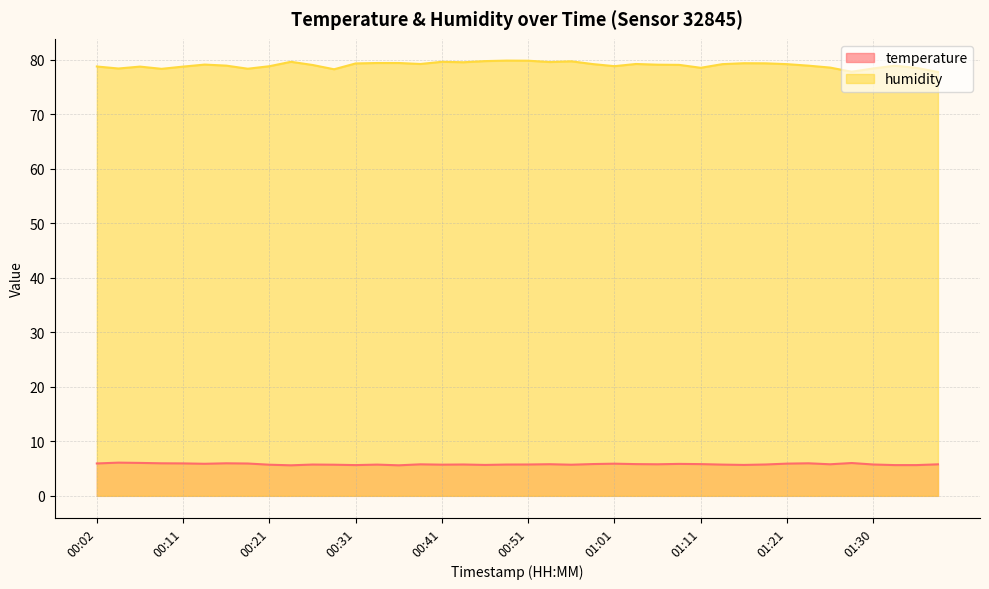

What position from the right is 00:41?

24